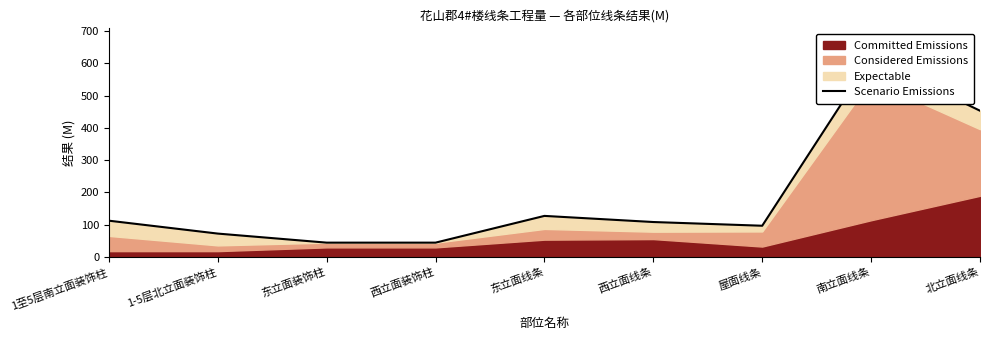

How many categories are shown in the chart?

9